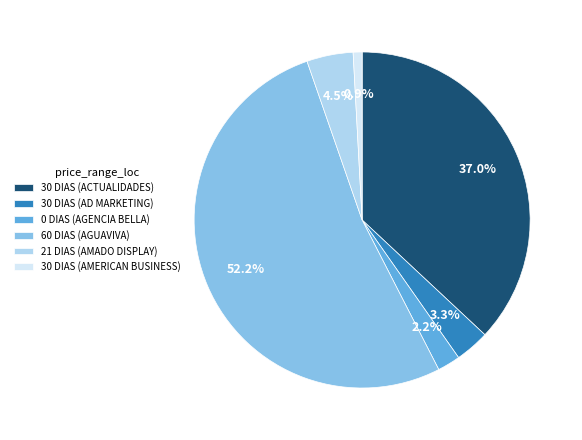

What percentage is NOT represented by 21 DIAS (AMADO DISPLAY)?

95.5%